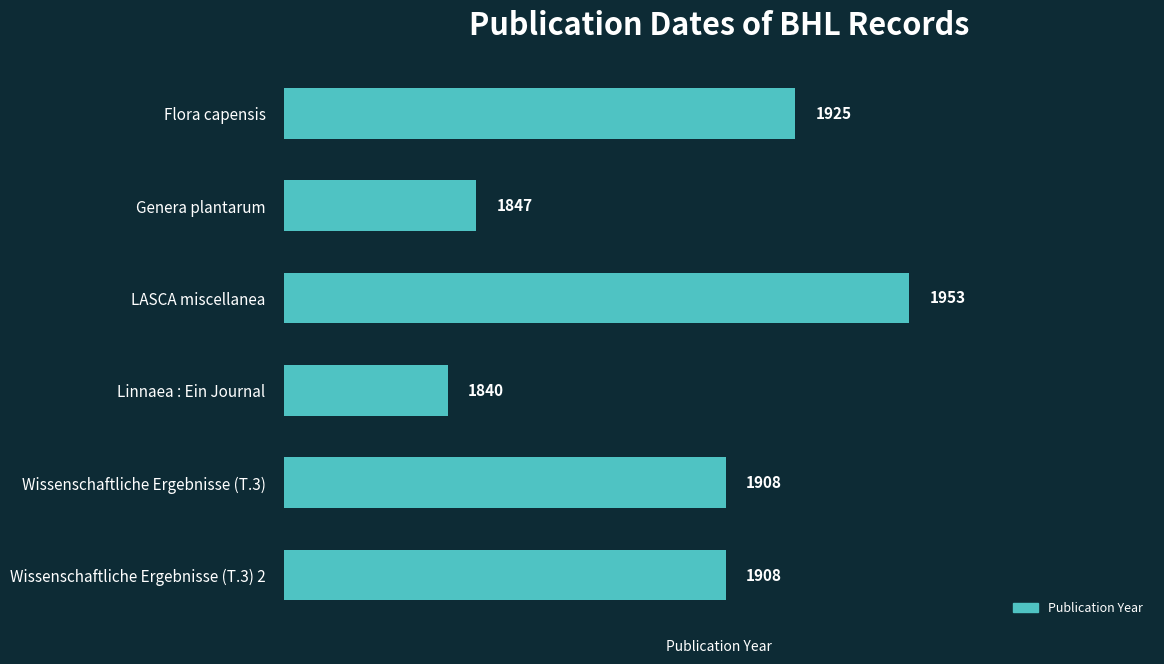

The value at Flora capensis is 664. True or false?

False